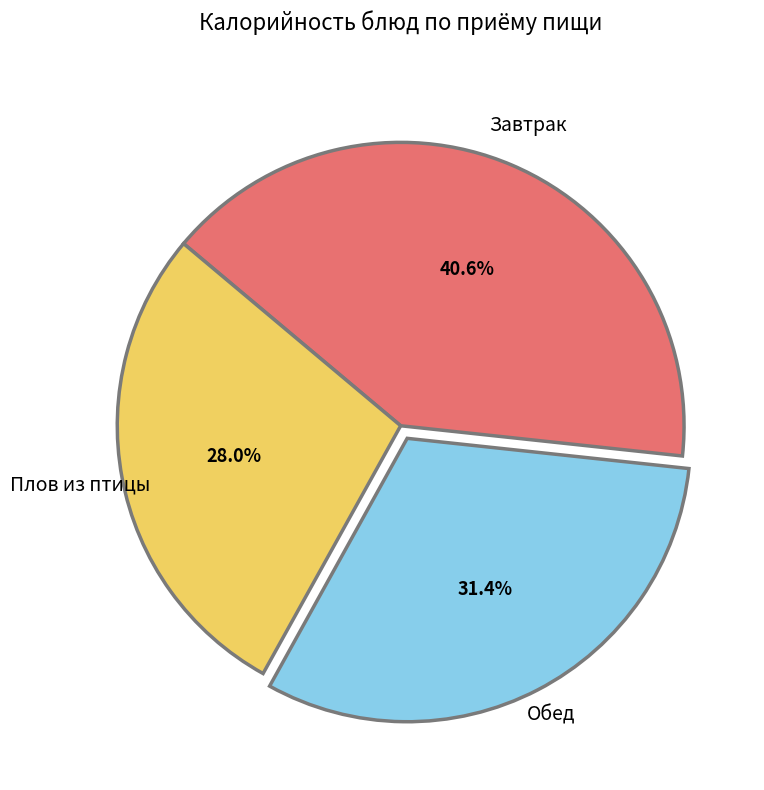

Is there a majority slice in this chart?

No